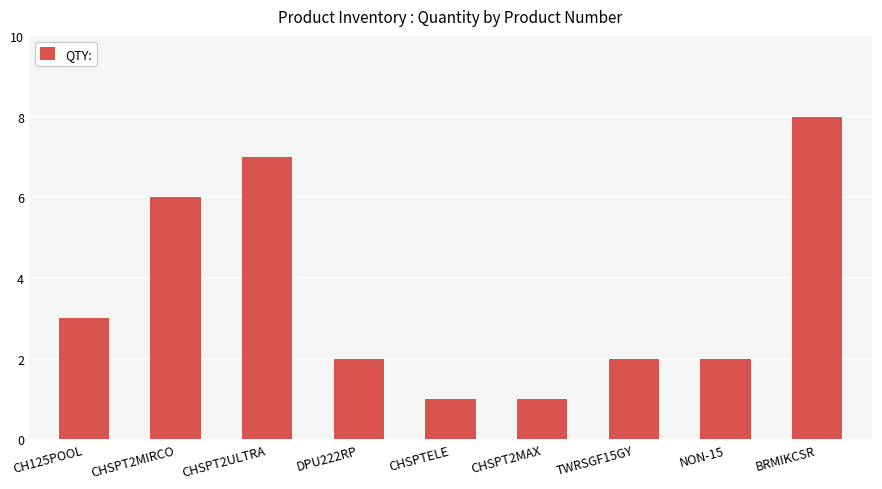

Where does the data first go above 2?

CH125POOL